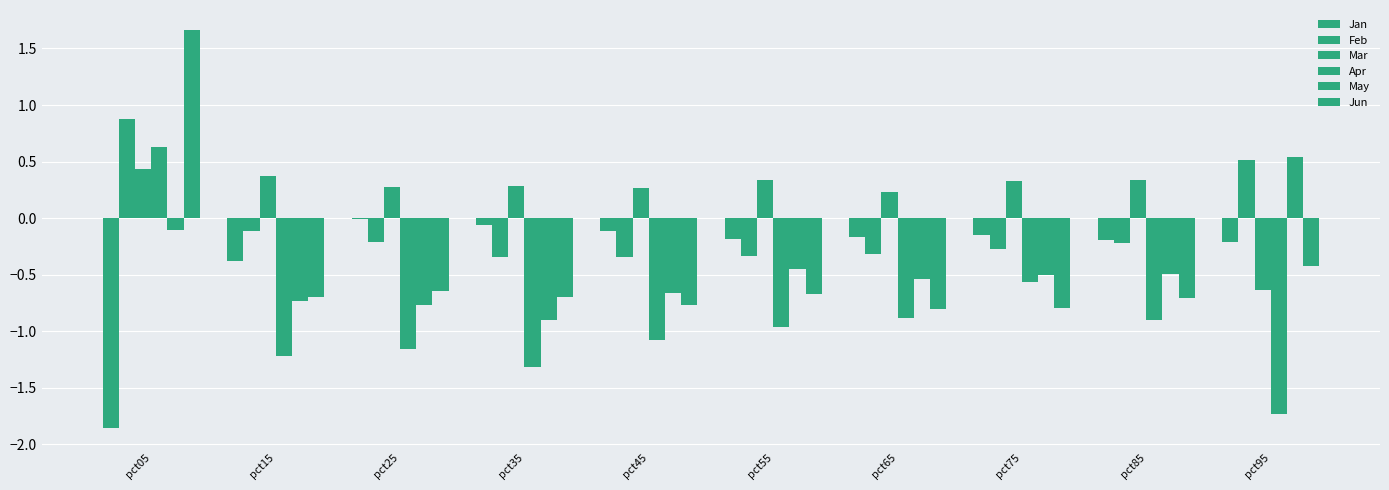

What is the spread (max minus min) of values at pct75?

1.1